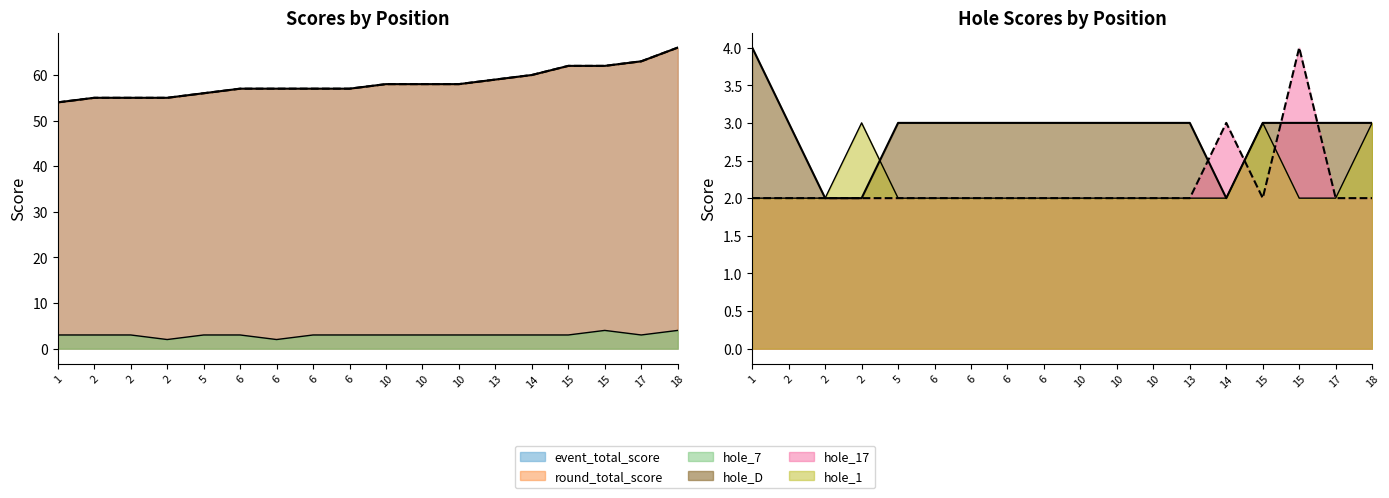

Reading right to left, what are all the values shown in this chart?

event_total_score: 66	63	62	62	60	59	58	58	58	57	57	57	57	56	55	55	55	54
round_total_score: 66	63	62	62	60	59	58	58	58	57	57	57	57	56	55	55	55	54
hole_7: 4	3	4	3	3	3	3	3	3	3	3	2	3	3	2	3	3	3
hole_D: 3	3	3	3	2	3	3	3	3	3	3	3	3	3	2	2	3	4
hole_17: 2	2	4	2	3	2	2	2	2	2	2	2	2	2	2	2	2	2
hole_1: 3	2	2	3	2	2	2	2	2	2	2	2	2	2	3	2	2	2